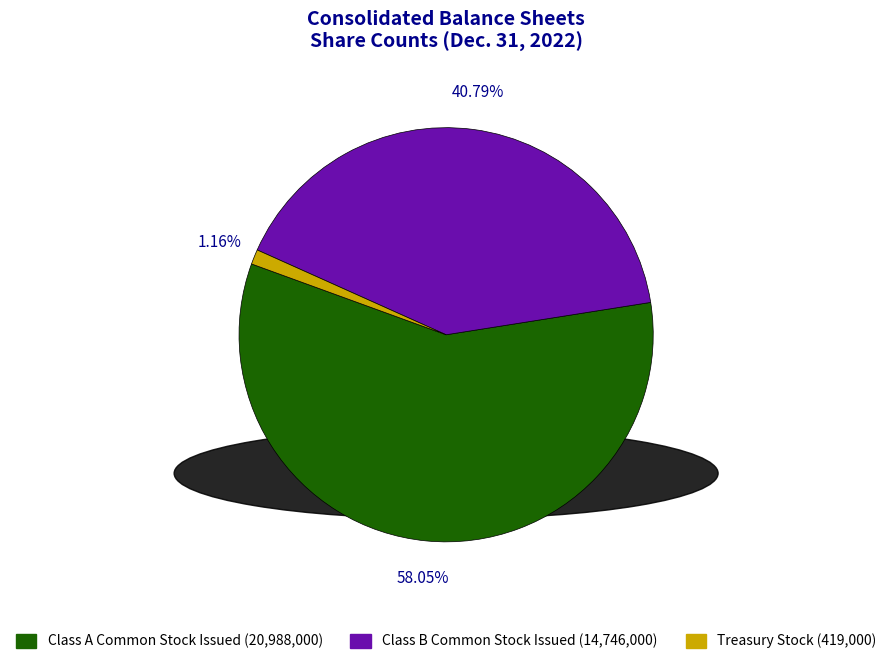

What percentage is the Class A Common Stock Issued slice, to the nearest percent?

58%